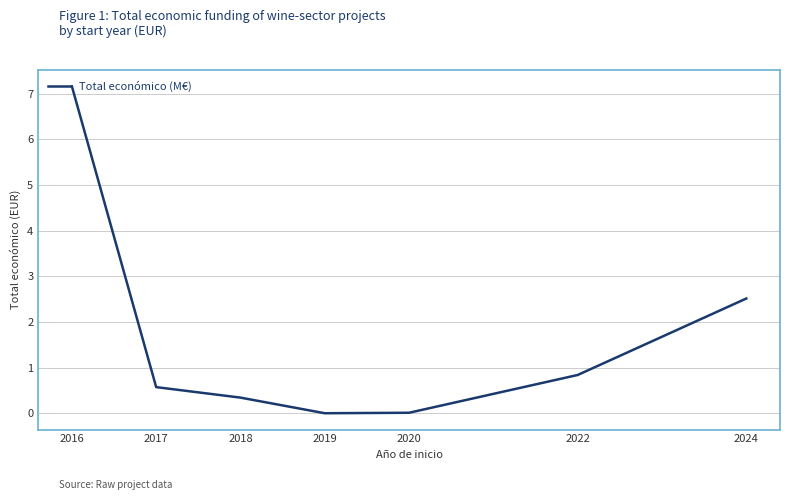

What is the difference between the values at 2016 and 2024?

4.6